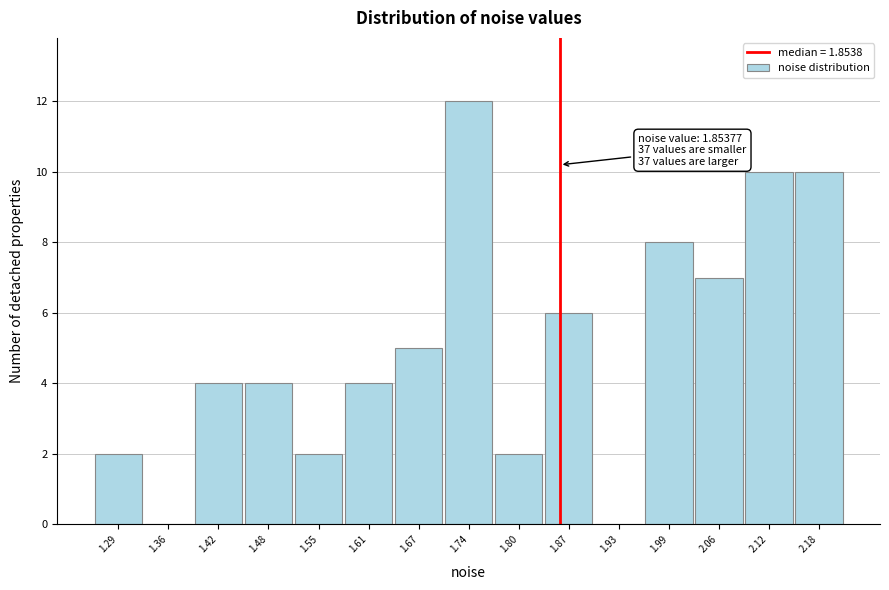

Over which range of the x-axis is the bar tallest?

1.71 to 1.77